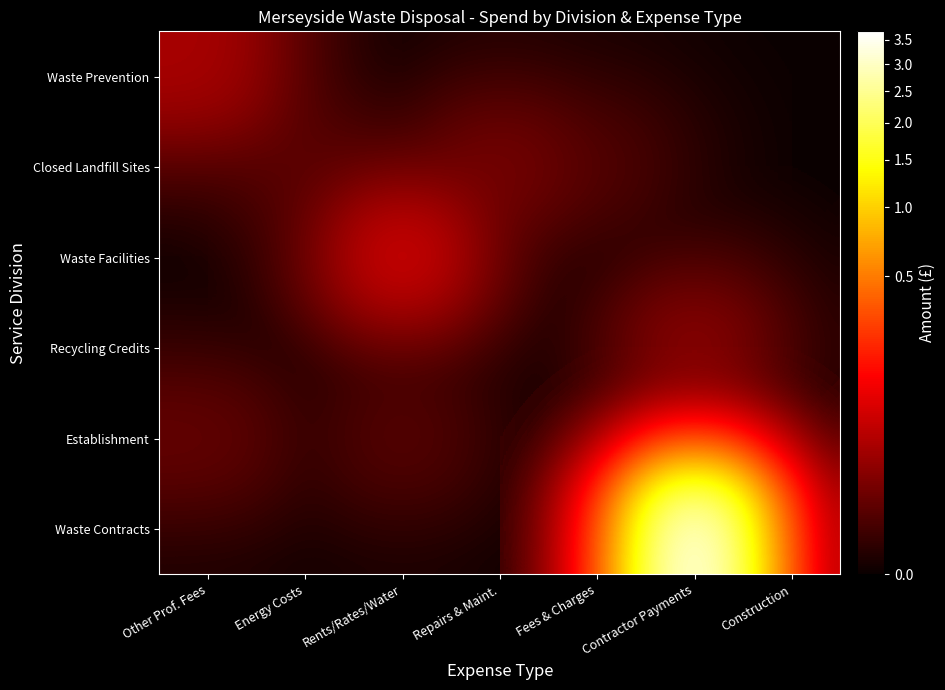

What is the total value across all series at Rents/Rates/Water?

74941.5